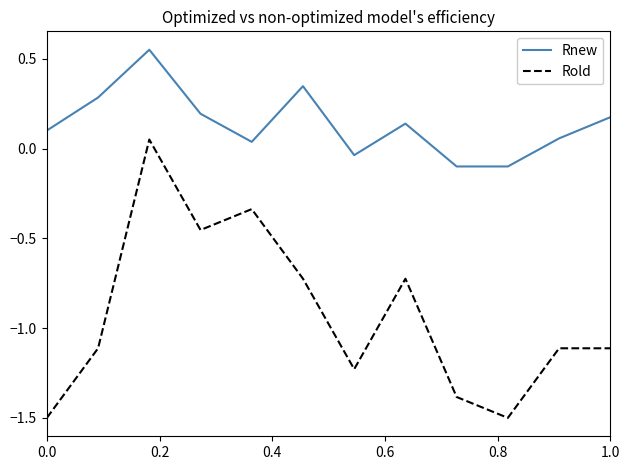

What are all the series names shown in the legend?

Rnew, Rold